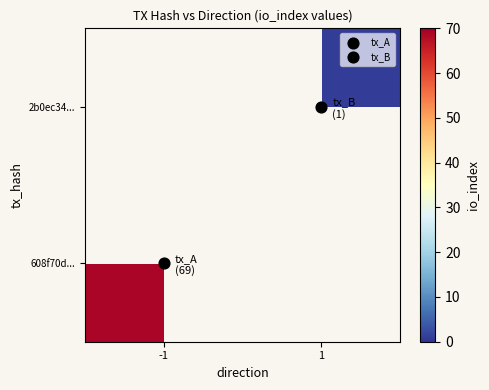

How many positive values does the 2b0ec34... series have?

1